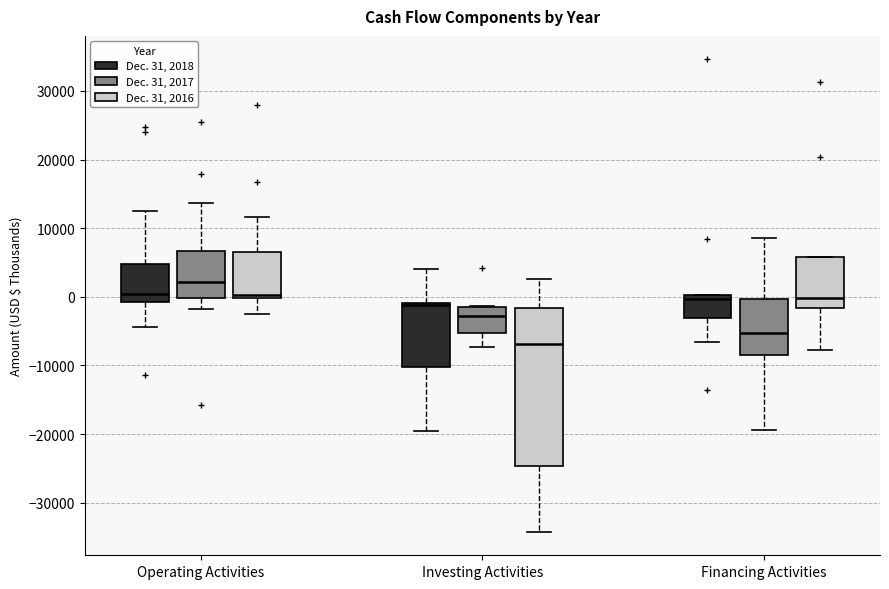

Comparing the boxes themselves (not the whiskers), which one is the tallest?

Investing Activities (Dec. 31, 2016)